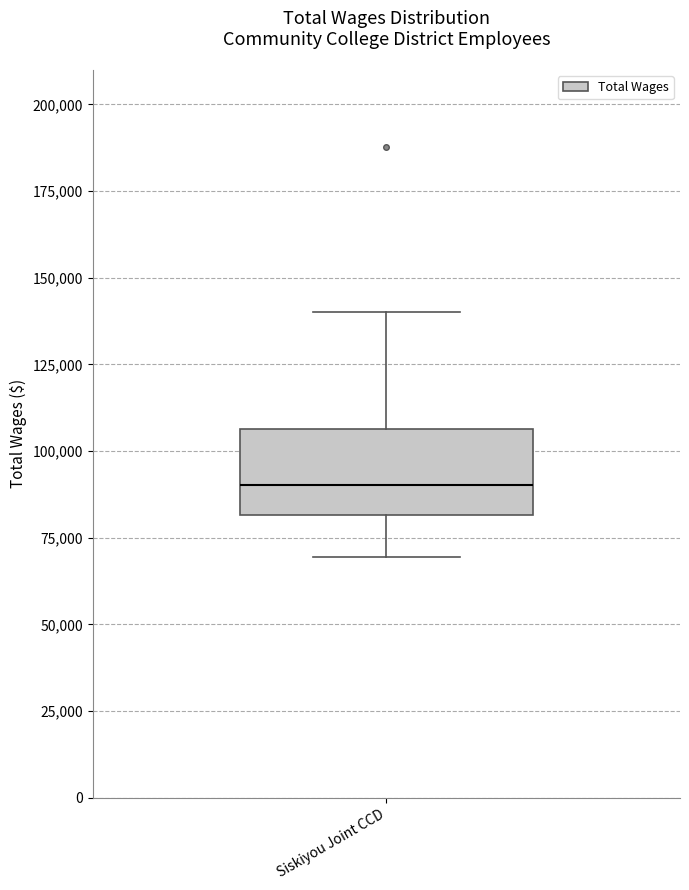

Read this box plot against the y-axis: the position of the median line, the range covered by the box, and the ends of both whiskers. The values are not printed on the chart, so give them approximately, as read against the axis.

median 90000, box 80000 to 105000, whiskers 70000 to 140000